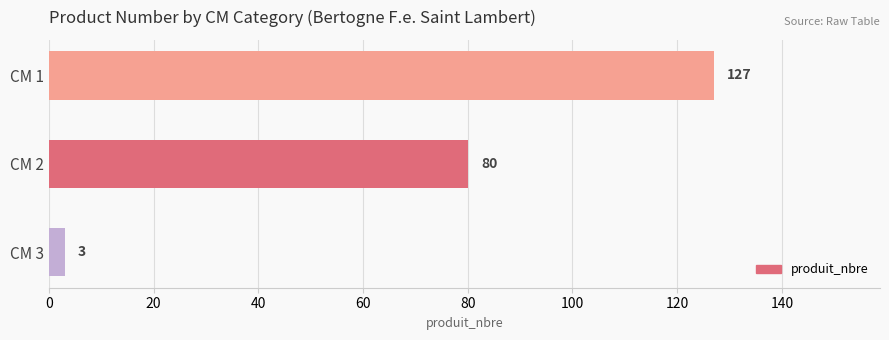

True or false: the data shows 127 at CM 1.

True